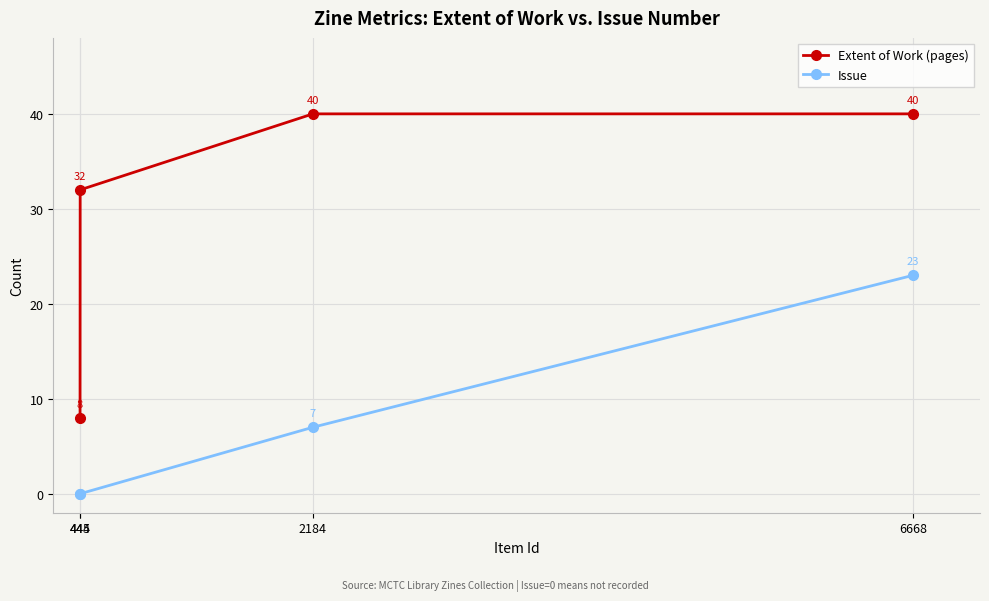

Which has a higher value, 445 or 2184?

2184